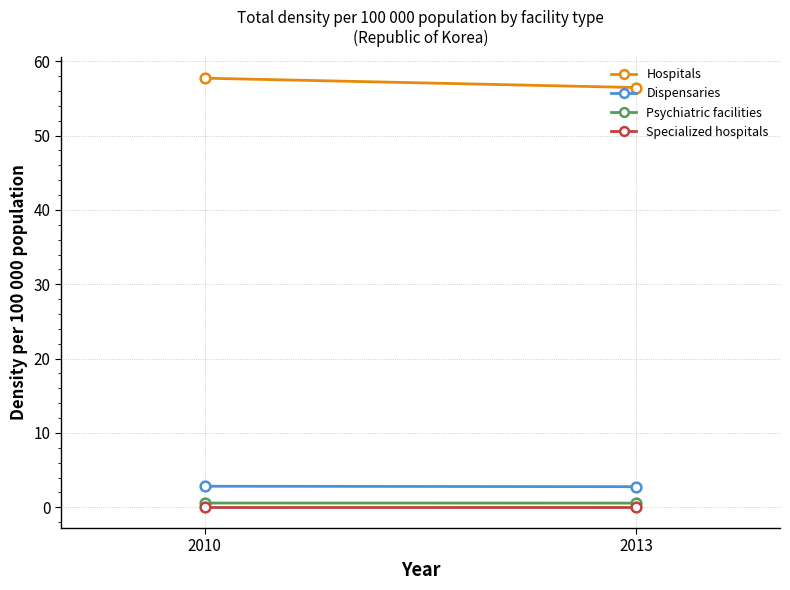

What is the difference between the highest and lowest values at 2013?

56.4